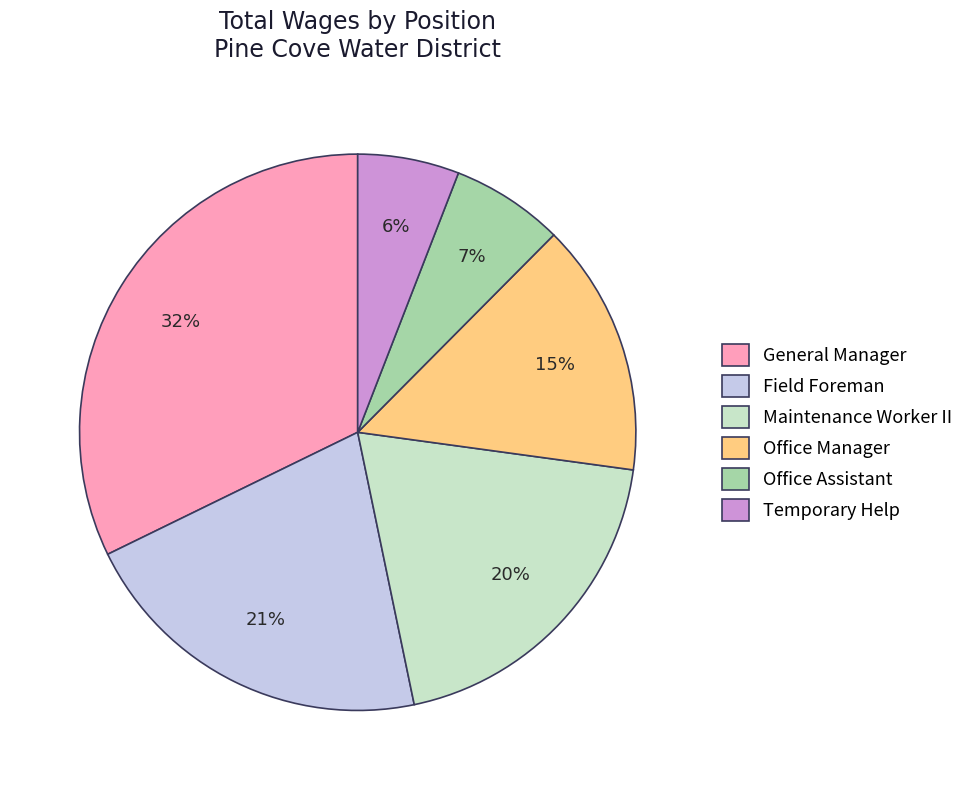

Do Office Assistant and Field Foreman together represent more than half of the pie?

No